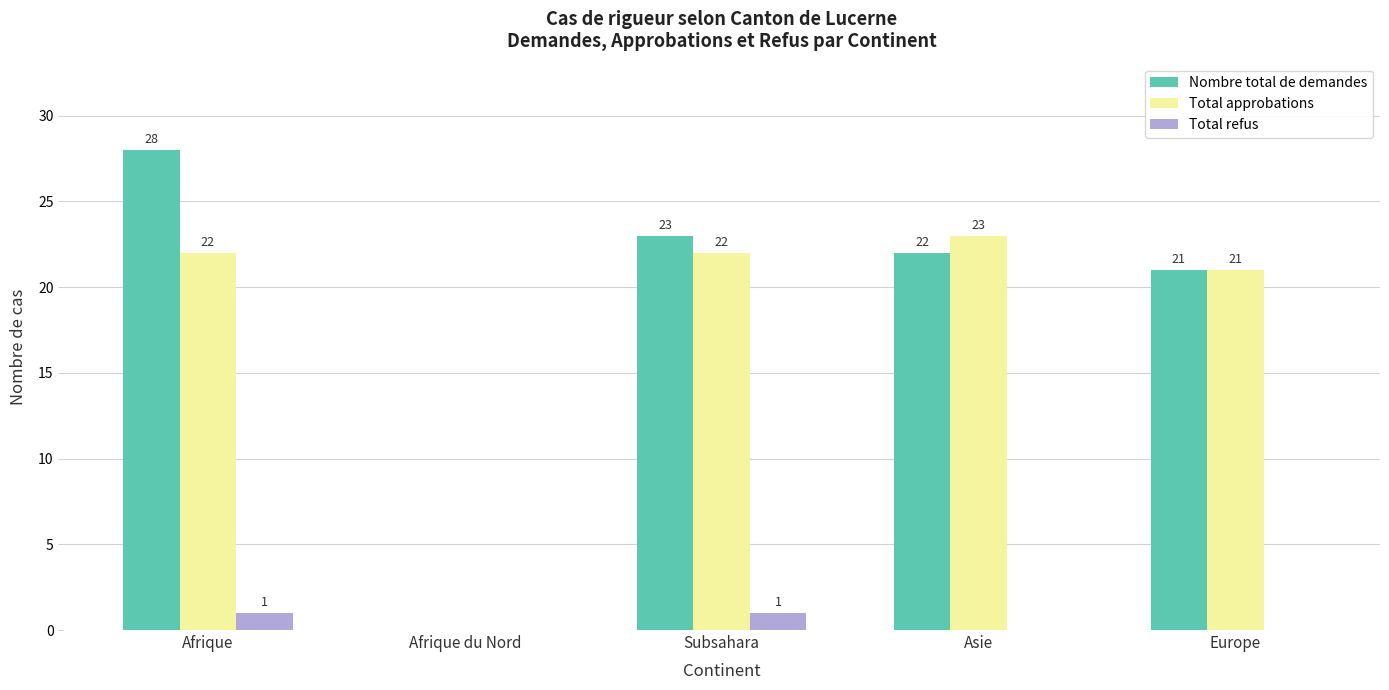

What is the total value across all series at Subsahara?

46